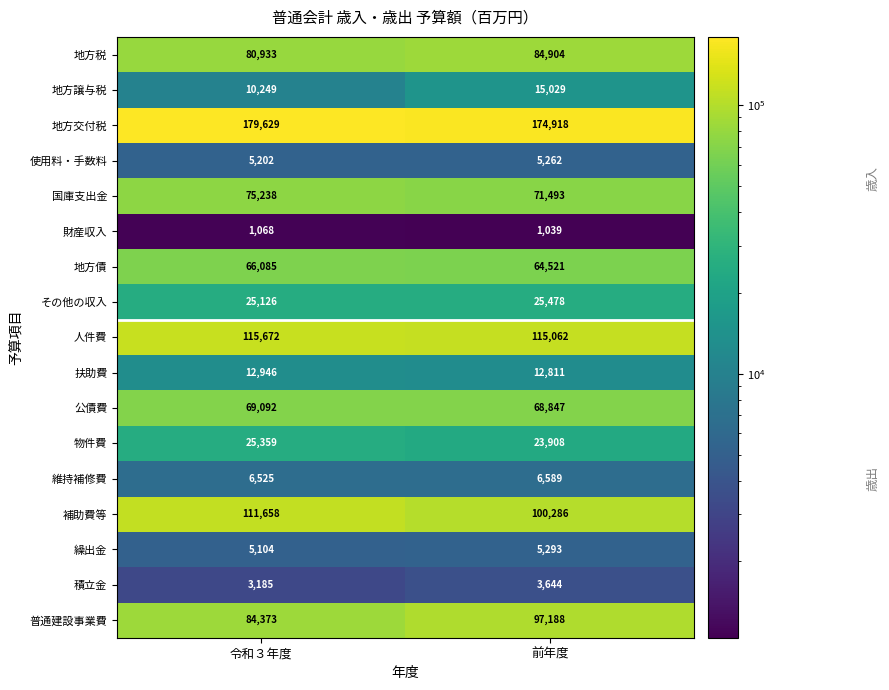

How many data points does each series have?

2